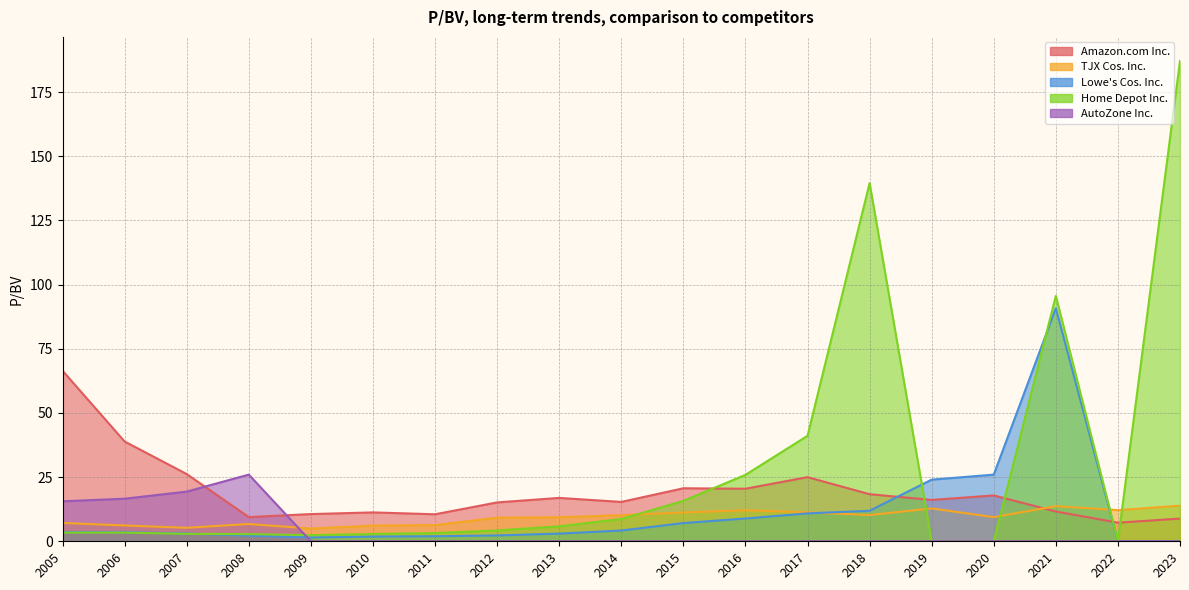

Which series ends up on top after the final intersection of Lowe's Cos. Inc. and AutoZone Inc.?

Lowe's Cos. Inc.